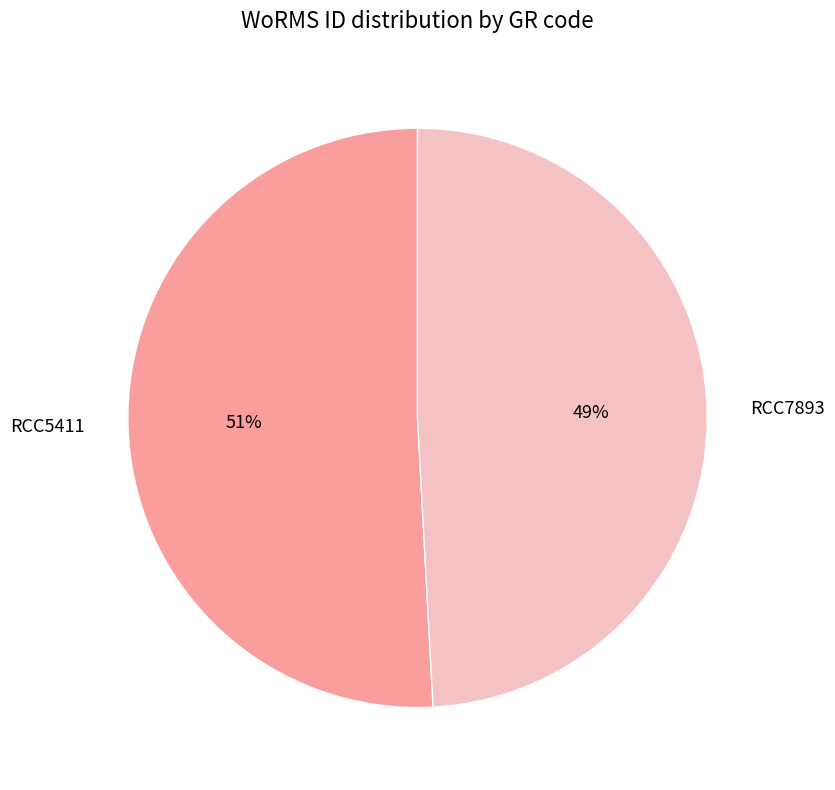

Which has a higher value, RCC7893 or RCC5411?

RCC5411